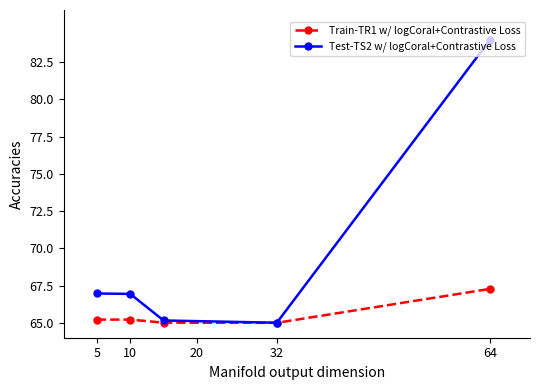

How many interior local valleys does the Test-TS2 w/ logCoral+Contrastive Loss series have?

1